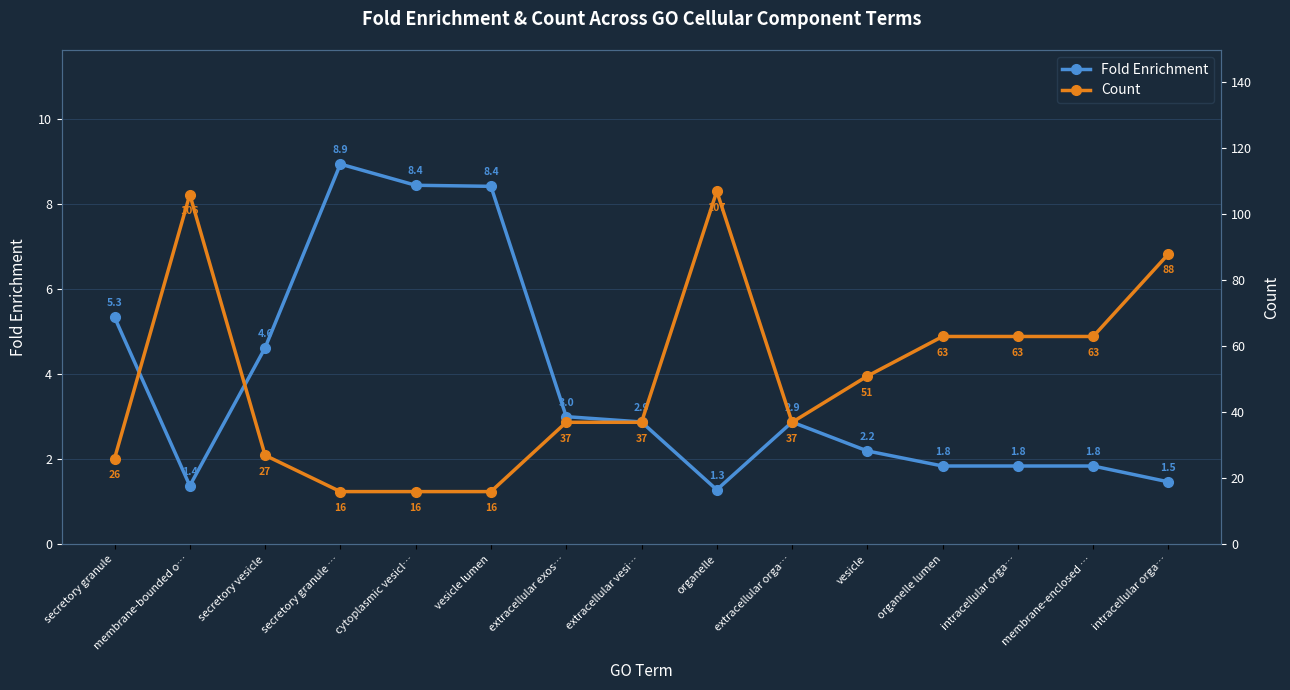

What is the label of the 4th point from the left?

secretory granule …